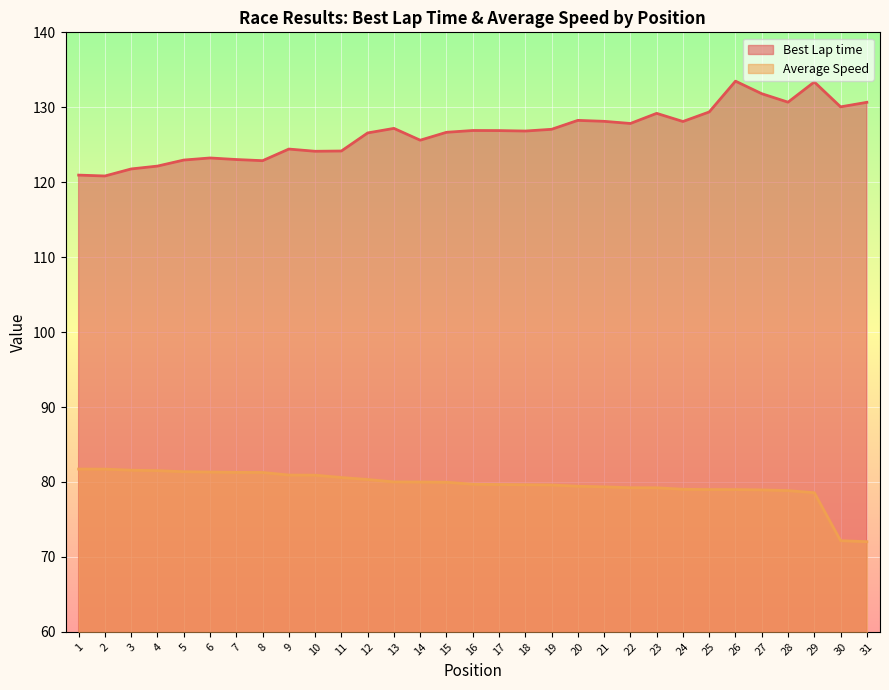

What is the difference between the highest and lowest values at 22?

48.6